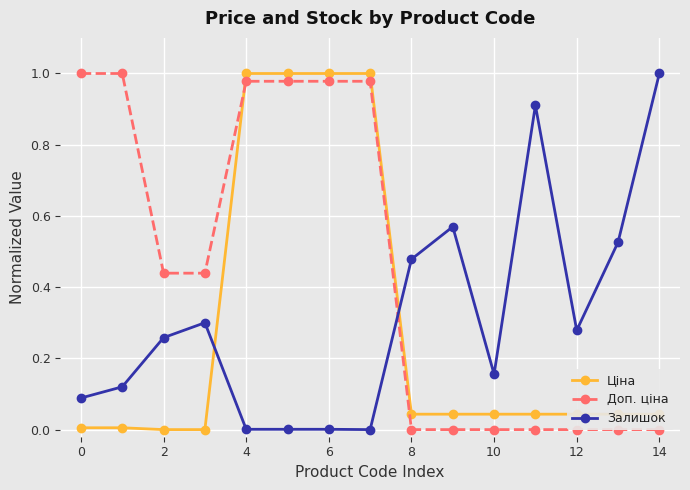

How many lines are shown in the chart?

3